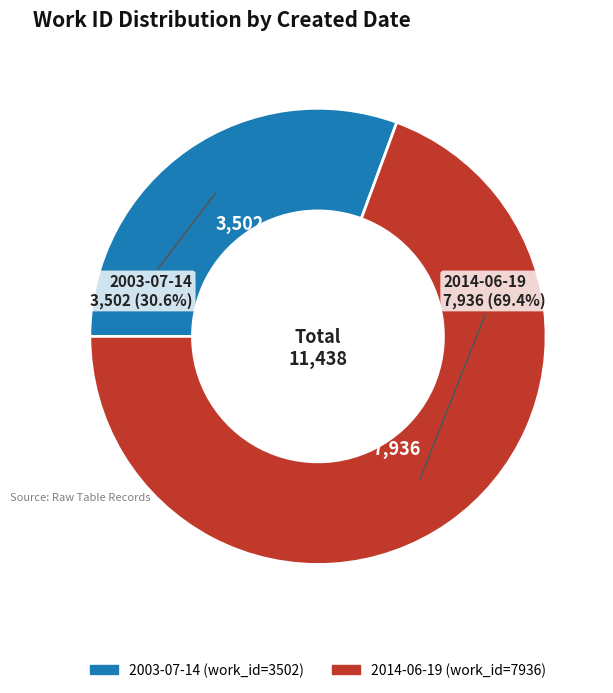

Combined, what portion of the pie is 2014-06-19 and 2003-07-14?

100.0%